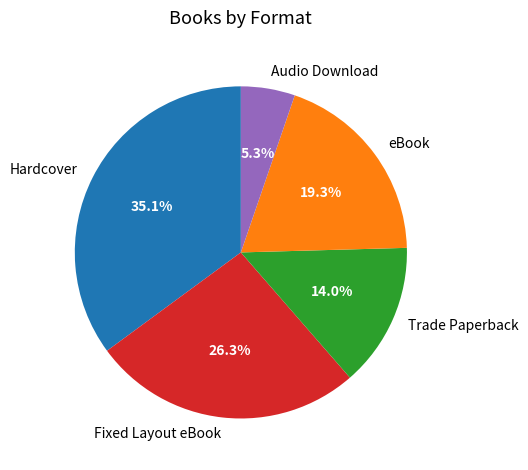

Between Hardcover and Fixed Layout eBook, which is larger?

Hardcover